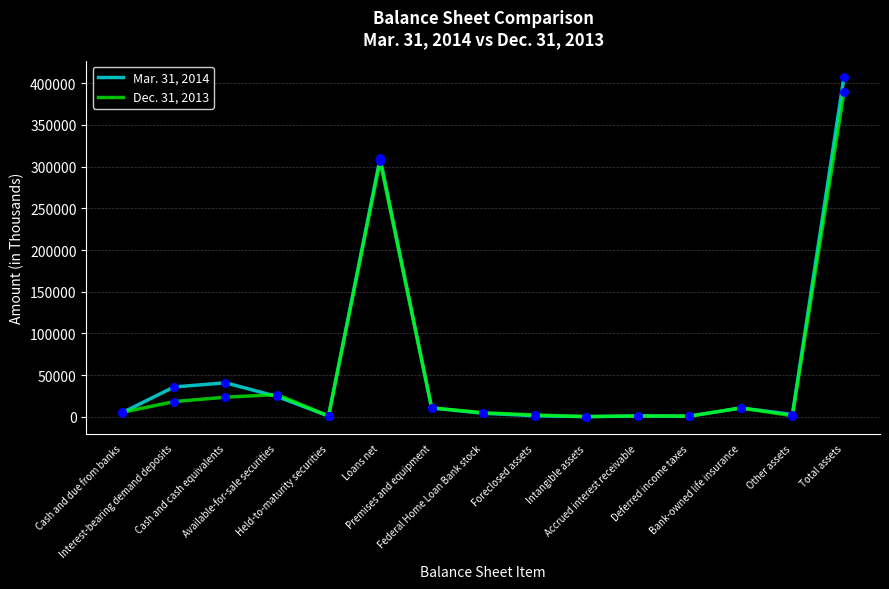

Which series has the widest spread of values?

Mar. 31, 2014